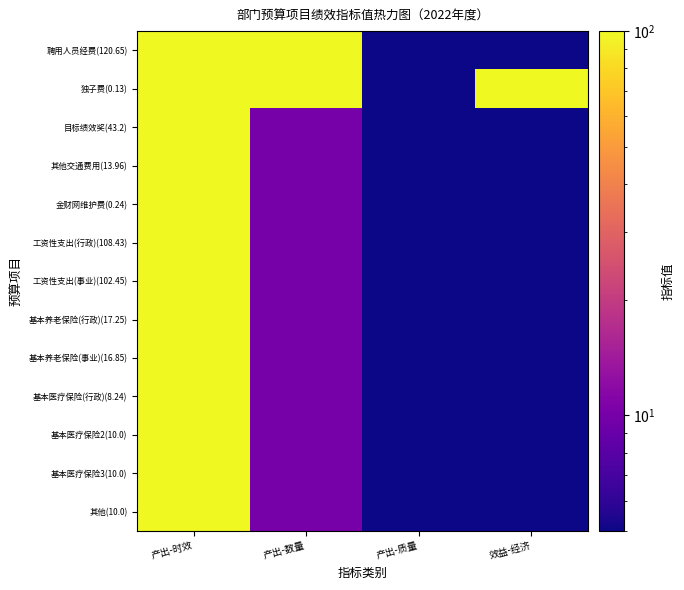

At which category is the sum across all series the highest?

产出-时效